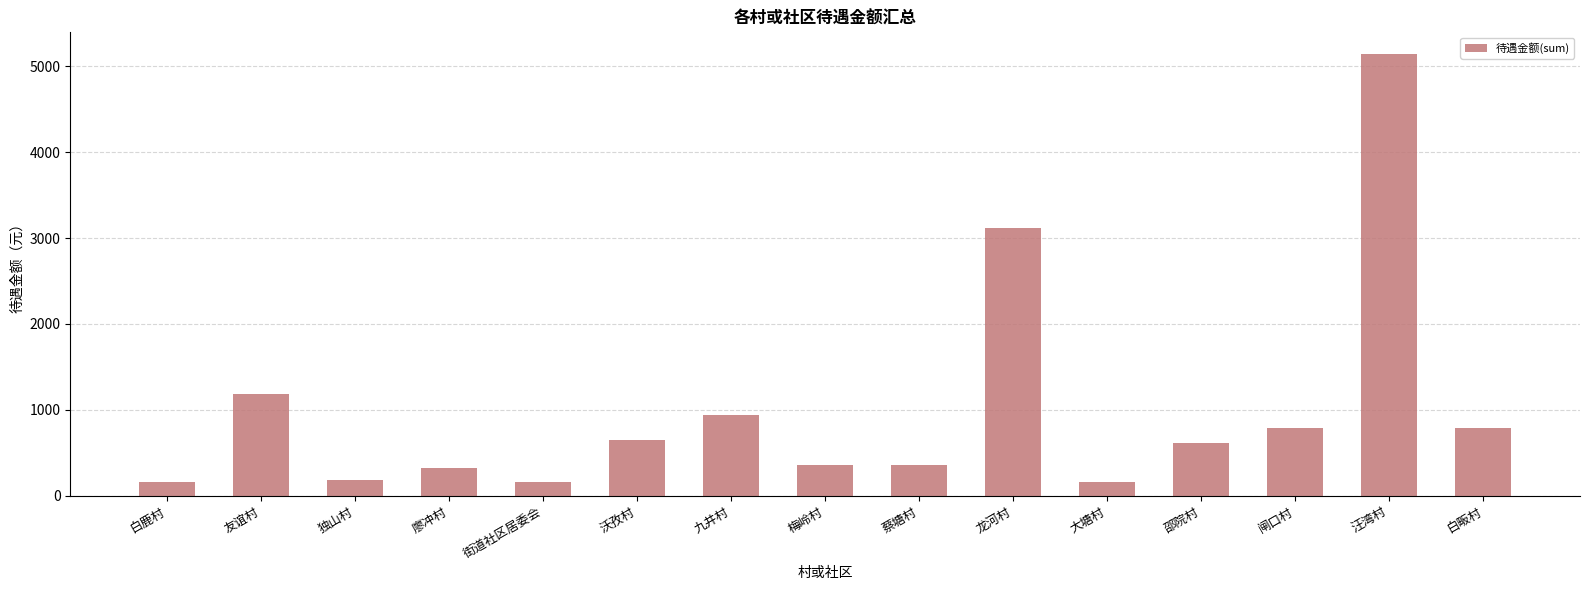

Where is the data nearest to the value 2647?

龙河村